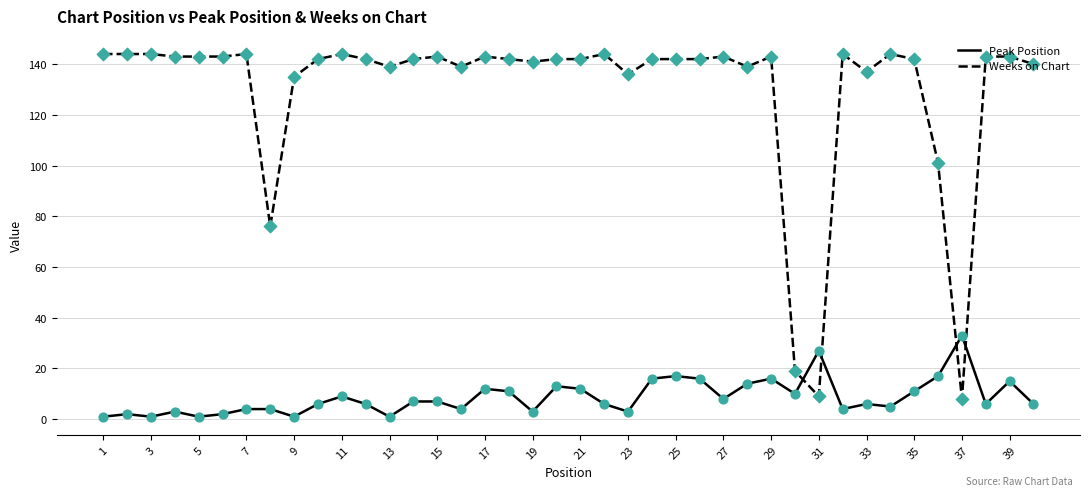

How many intersections are there between Peak Position and Weeks on Chart?

4